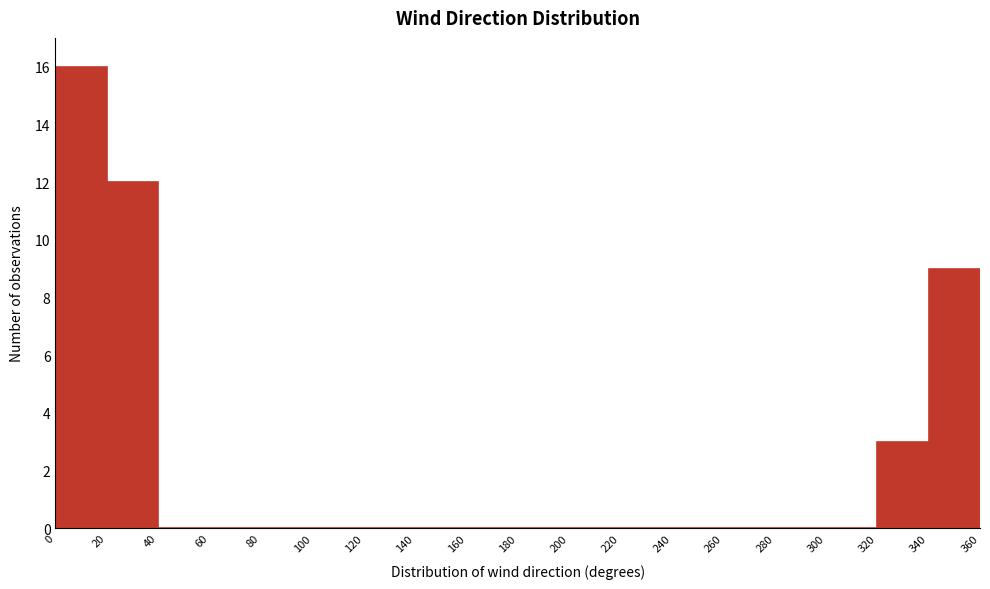

Reading left to right, transcribe this chart: for each bar, give the range it covers on the x-axis and its height. The values are not printed on the chart, so give them approximately, as read against the axis.

0 to 20: 16
20 to 40: 12
40 to 60: 0
60 to 80: 0
80 to 100: 0
100 to 120: 0
120 to 140: 0
140 to 160: 0
160 to 180: 0
180 to 200: 0
200 to 220: 0
220 to 240: 0
240 to 260: 0
260 to 280: 0
280 to 300: 0
300 to 320: 0
320 to 340: 3
340 to 360: 9